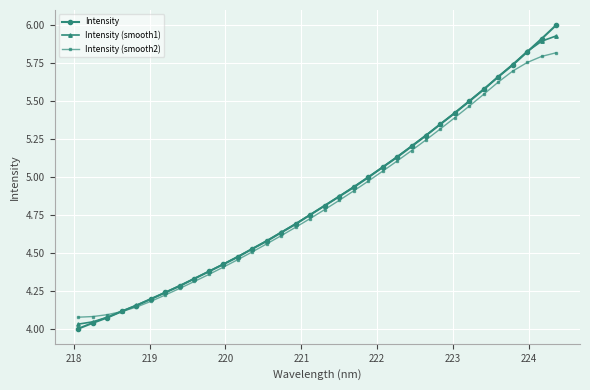

Which series has the largest range (max minus min)?

Intensity